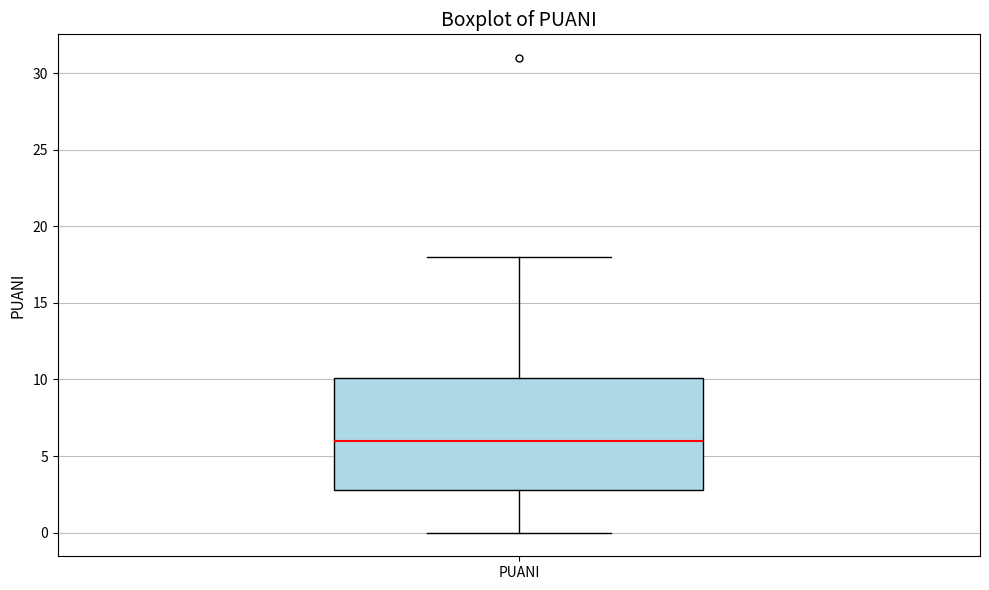

Transcribe this box plot: give where the median line is, the range the box spans, and where the two whiskers end, as read against the y-axis. The values are not printed on the chart, so give them approximately, as read against the axis.

median 6, box 3 to 10, whiskers 0 to 18